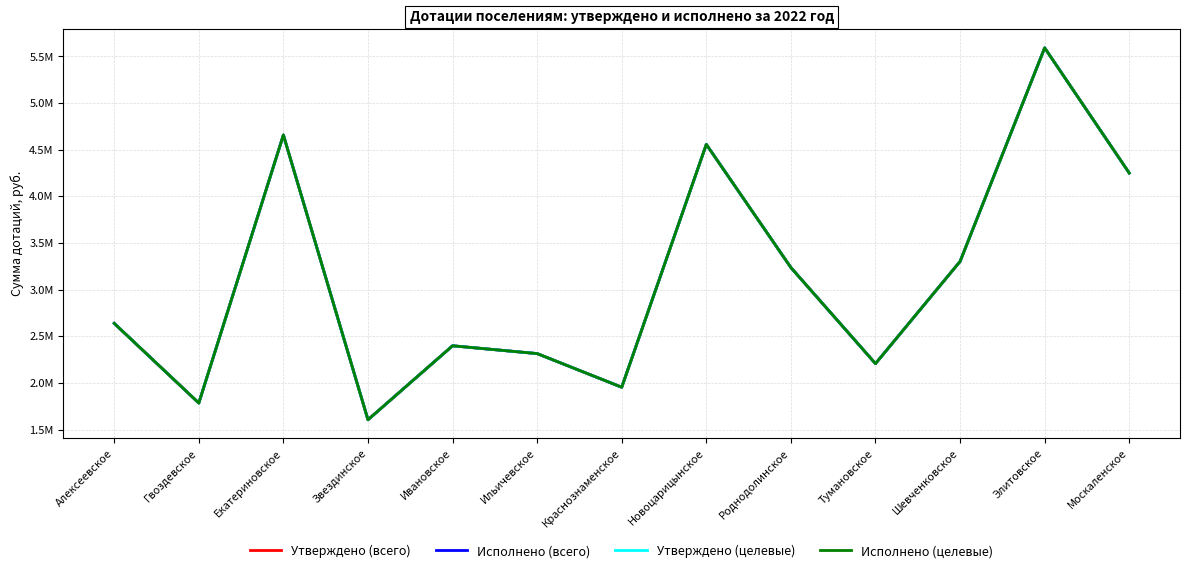

What is the label of the 13th point from the right?

Алексеевское